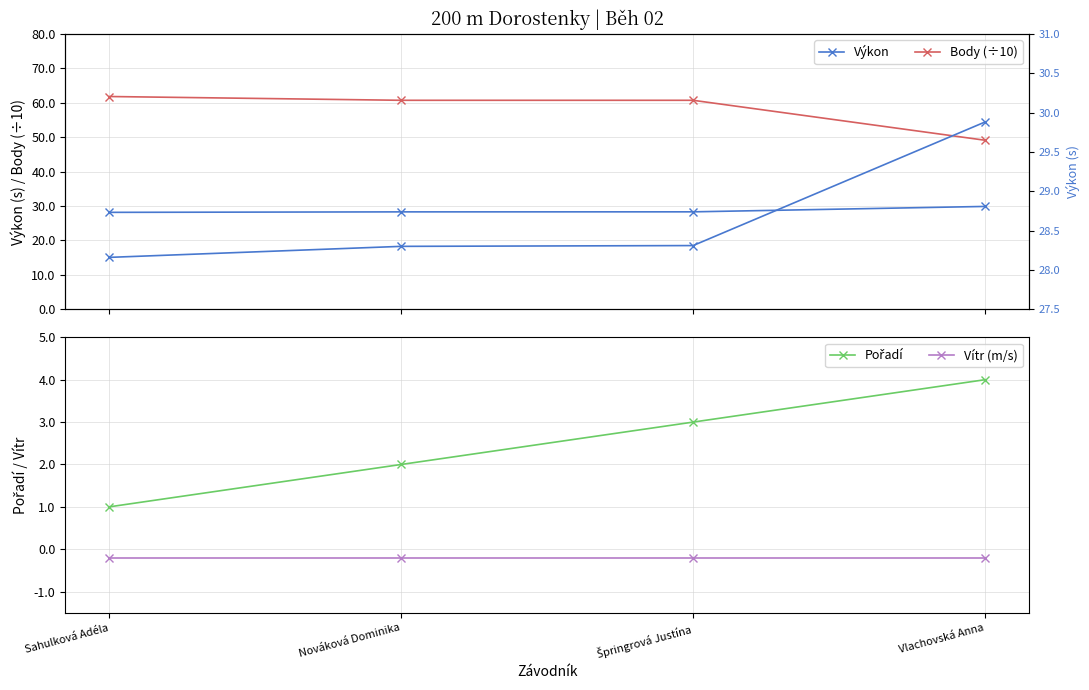

What is the greatest value displayed?

61.8